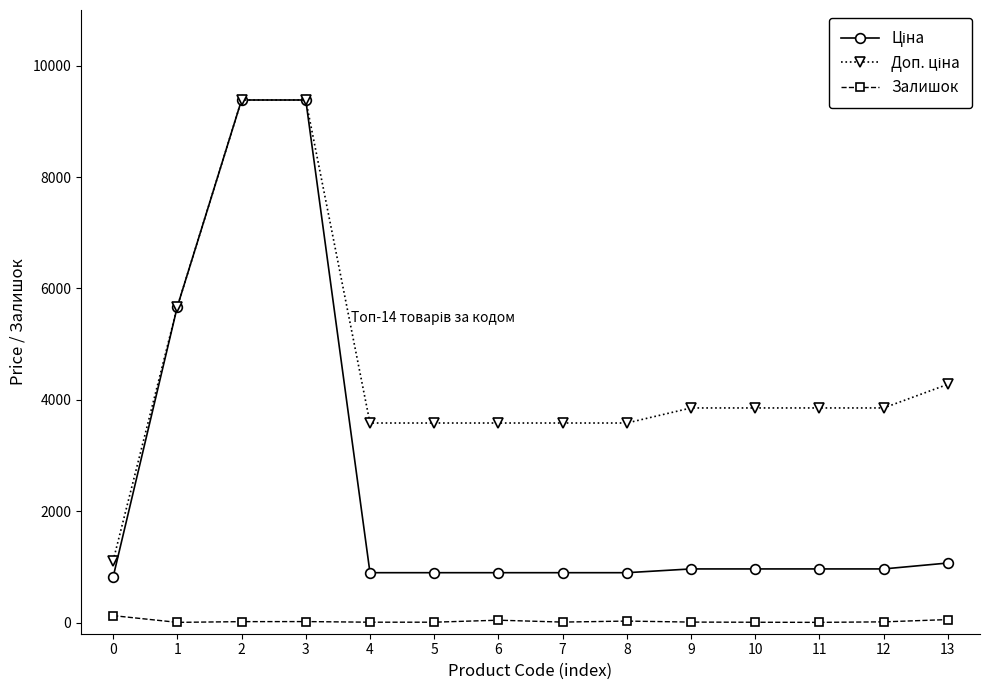

What is the greatest value displayed?

9384.0